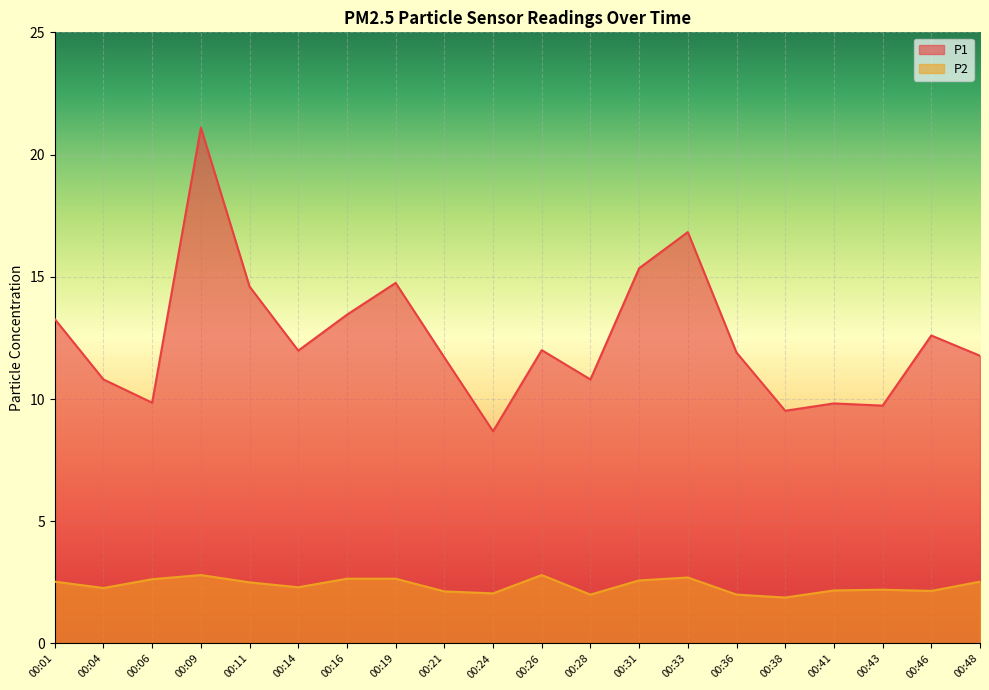

At 00:04, list the series in order from smallest to largest.

P2, P1